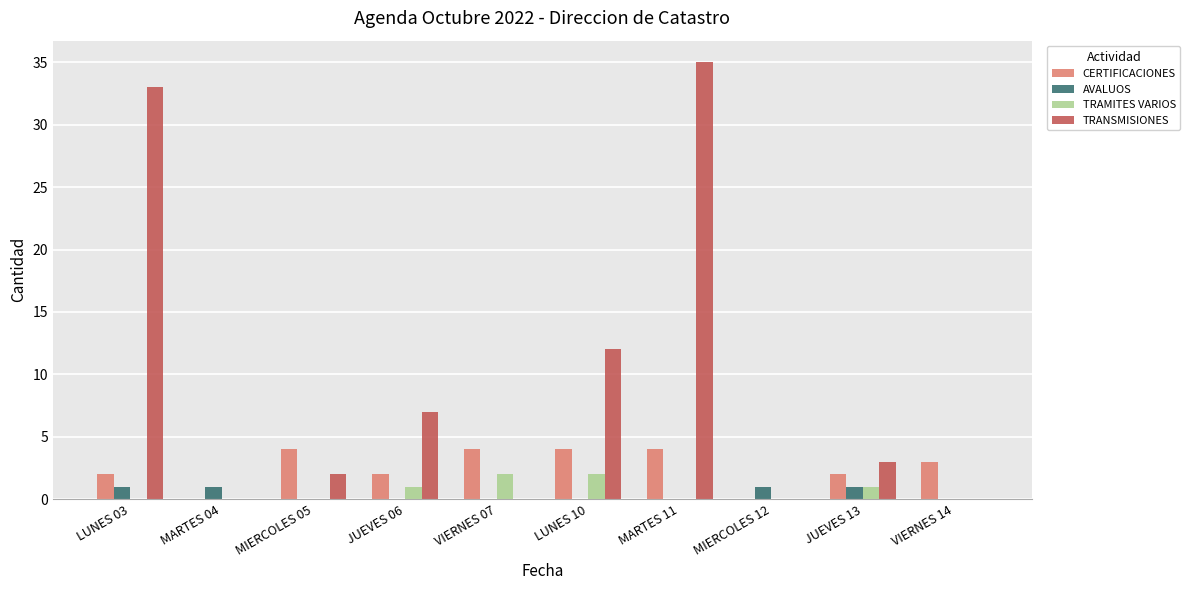

Reading left to right, what are all the values shown in this chart?

CERTIFICACIONES: 2	0	4	2	4	4	4	0	2	3
AVALUOS: 1	1	0	0	0	0	0	1	1	0
TRAMITES VARIOS: 0	0	0	1	2	2	0	0	1	0
TRANSMISIONES: 33	0	2	7	0	12	35	0	3	0